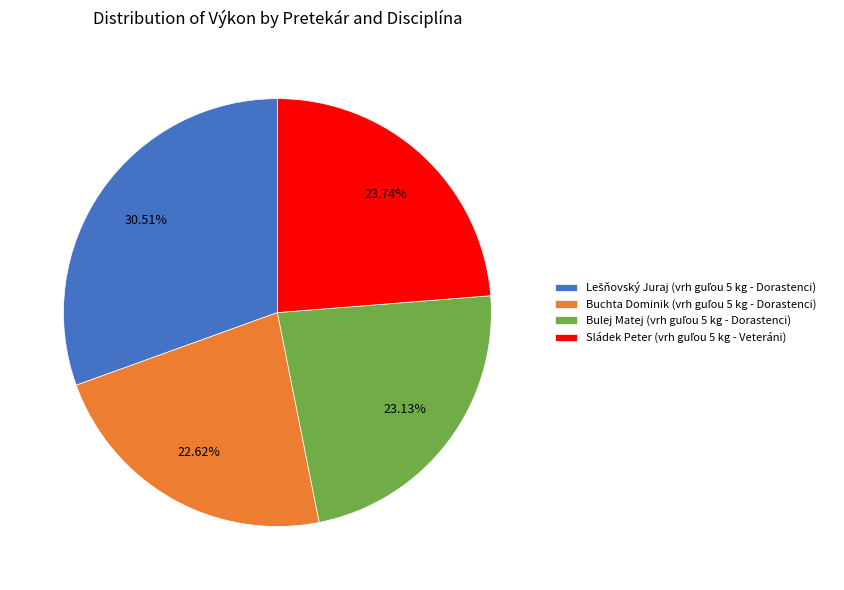

Is there a majority slice in this chart?

No